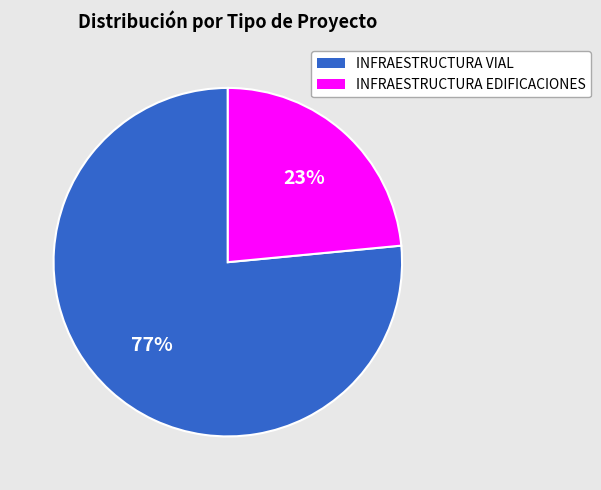

Do INFRAESTRUCTURA EDIFICACIONES and INFRAESTRUCTURA VIAL together represent more than half of the pie?

Yes